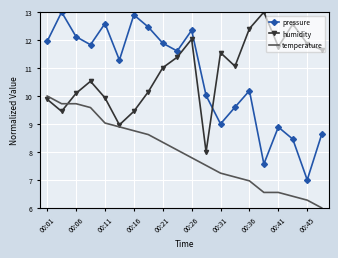

Which series has the largest range (max minus min)?

pressure